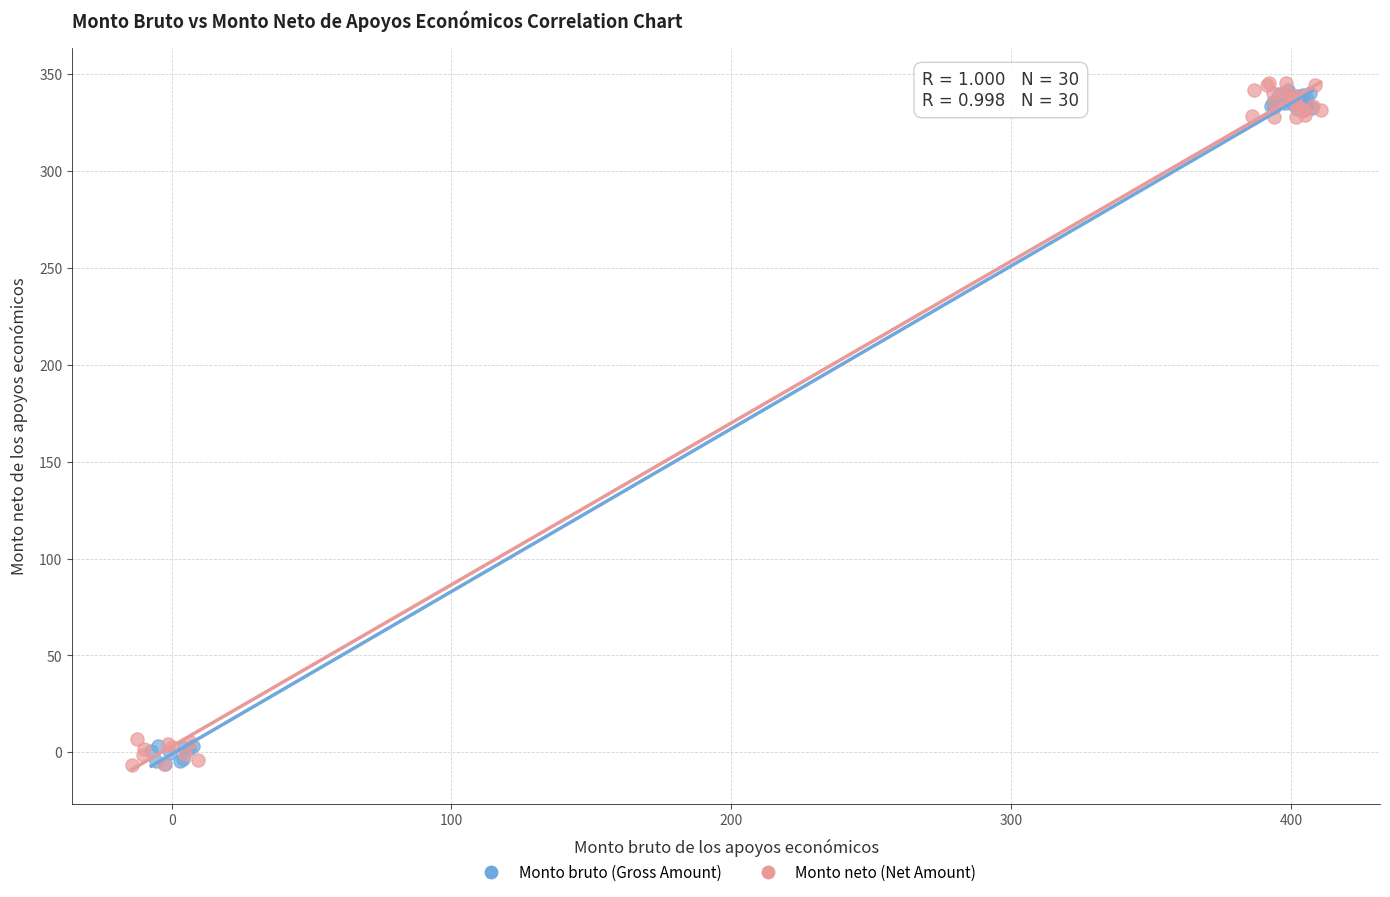

What are all the series names shown in the legend?

Monto bruto (Gross Amount), Monto neto (Net Amount)